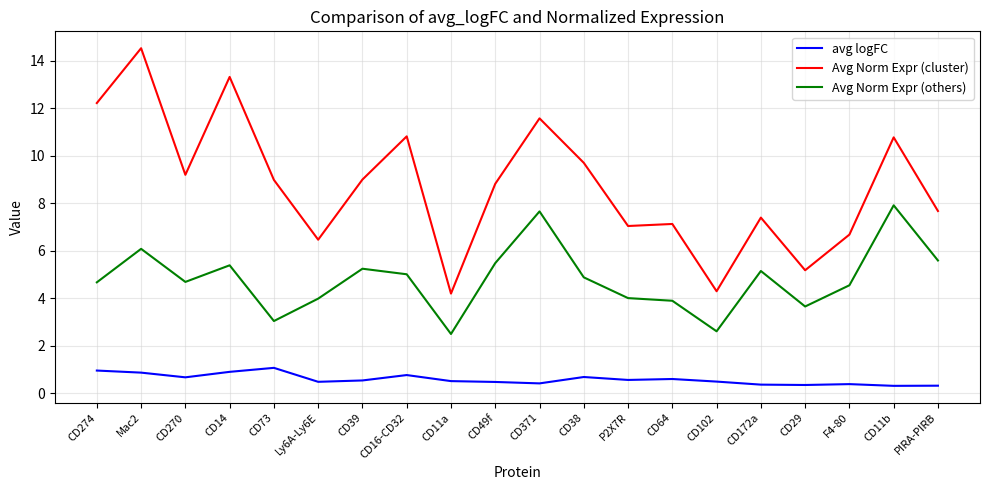

At how many categories does at least one series exceed 1?

20